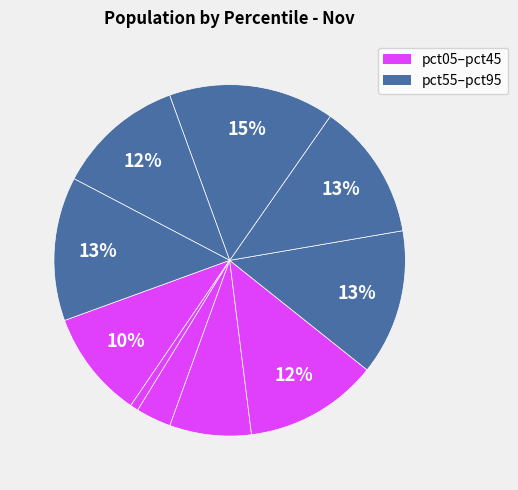

How many slices are in this pie chart?

10